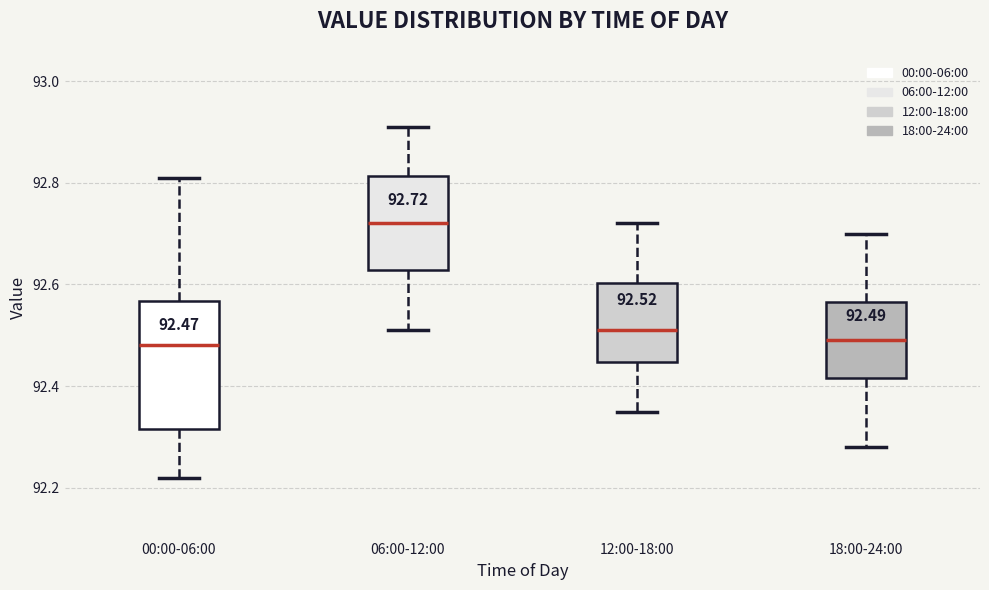

Which box has the highest median line?

06:00-12:00